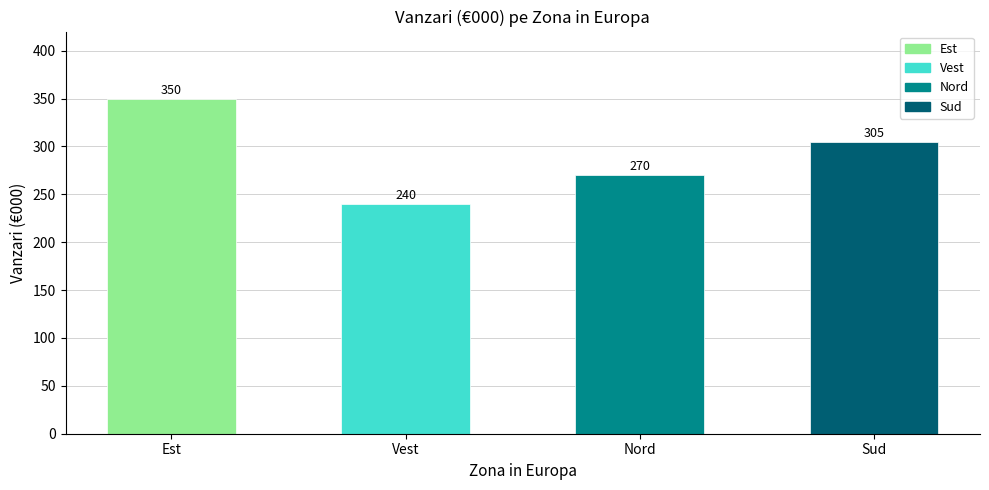

What position from the left is Vest?

2